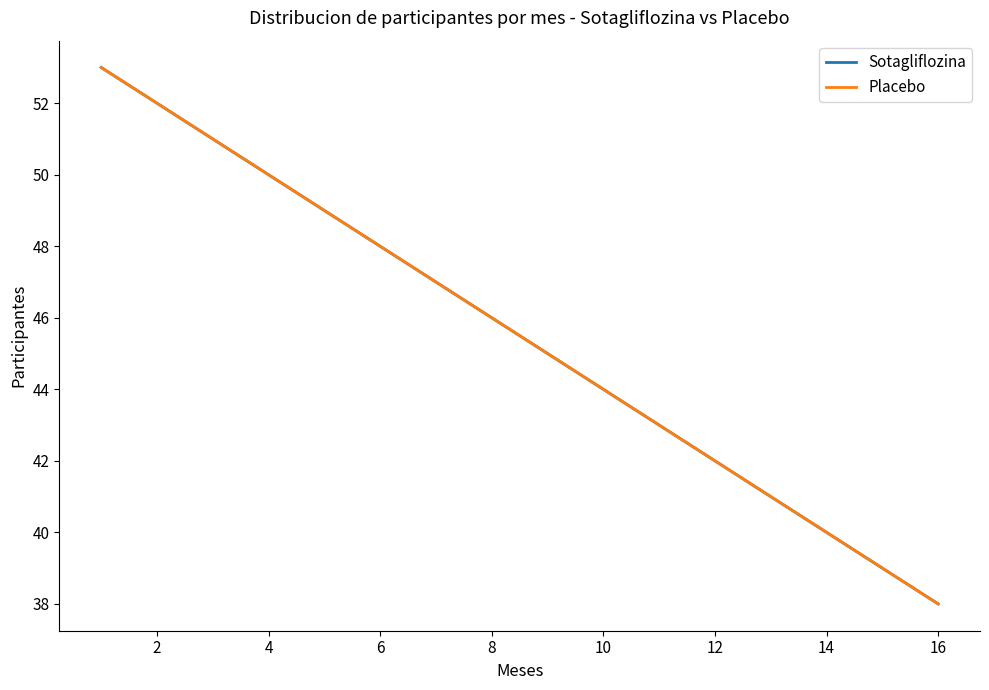

True or false: Sotagliflozina and Placebo intersect in this chart.

False